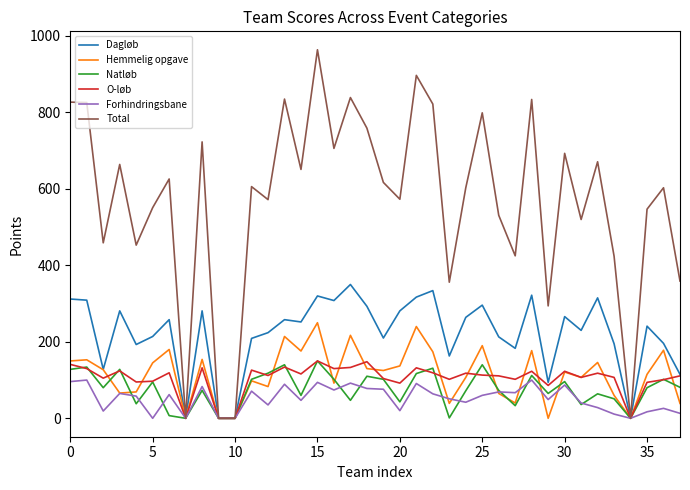

What is the sum of all O-løb values?

3955